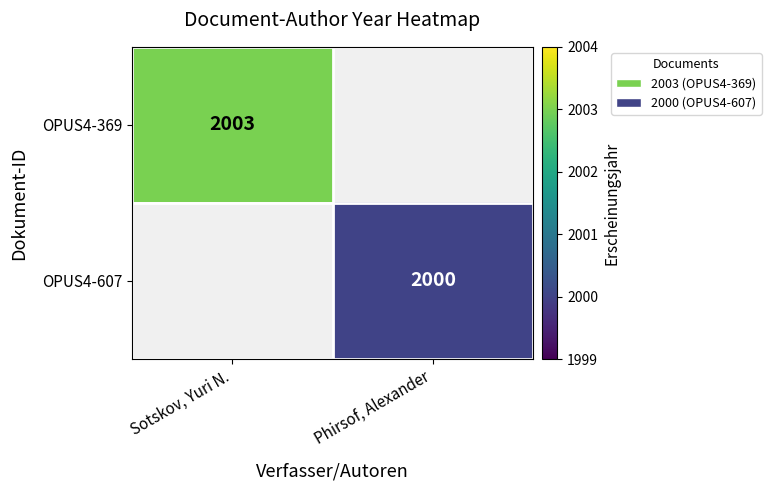

Is it true that OPUS4-369 equals 2003 at Sotskov, Yuri N.?

True